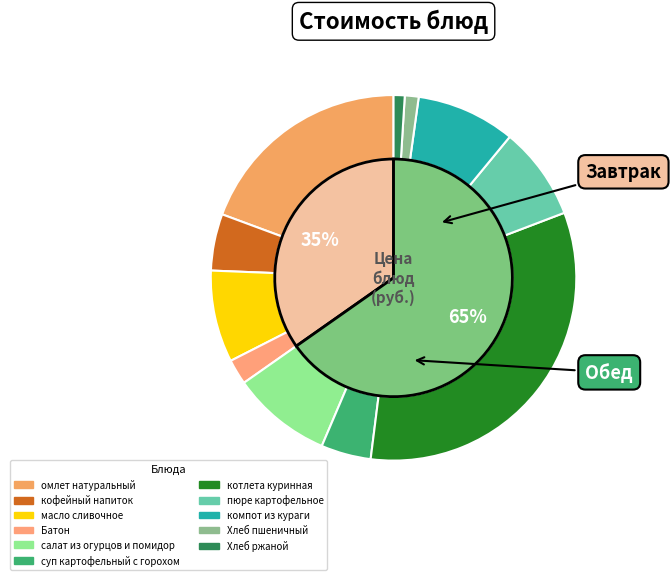

To the nearest percent, what is the combined percentage of суп картофельный с горохом and Хлеб ржаной?

5%